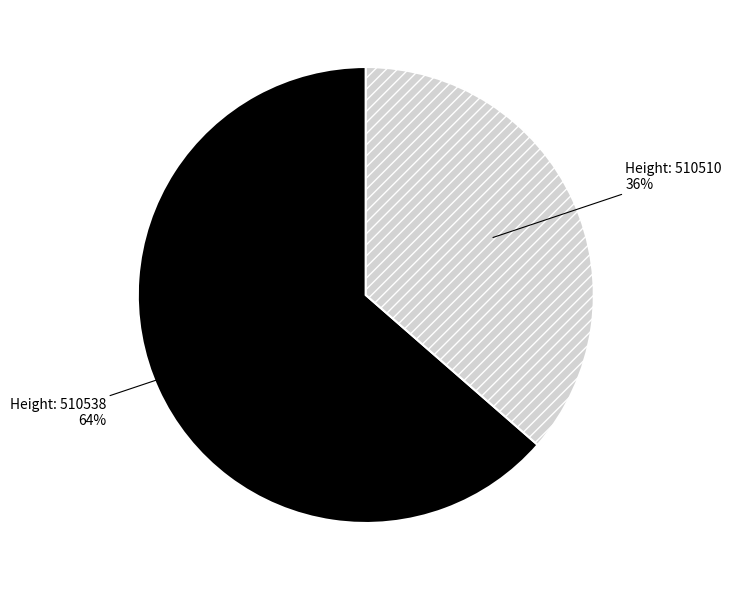

To the nearest percent, what is the average slice percentage?

50%